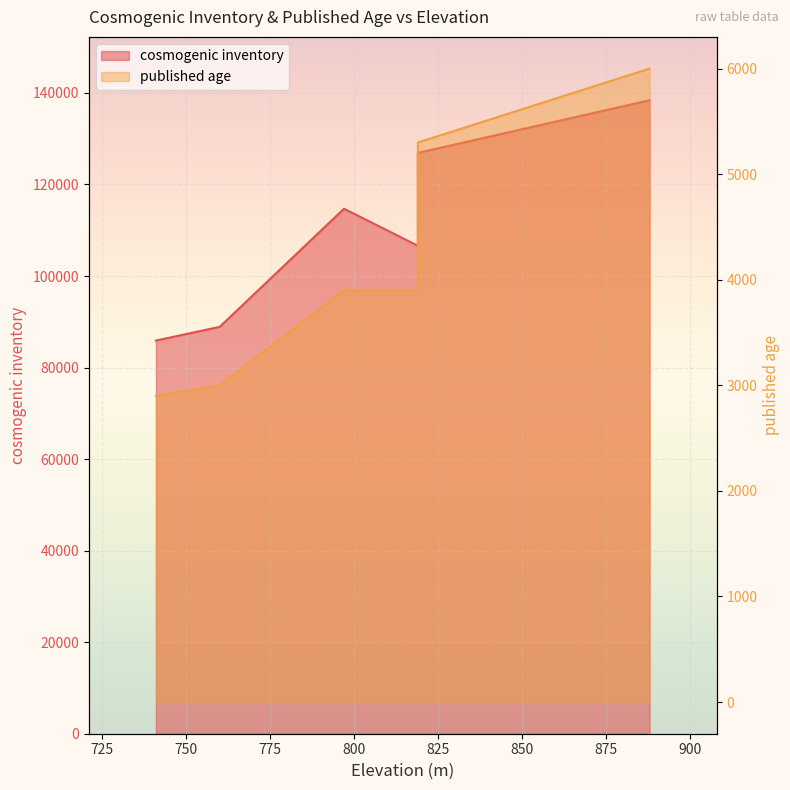

Rank the series at 760 from highest to lowest value.

cosmogenic inventory, published age